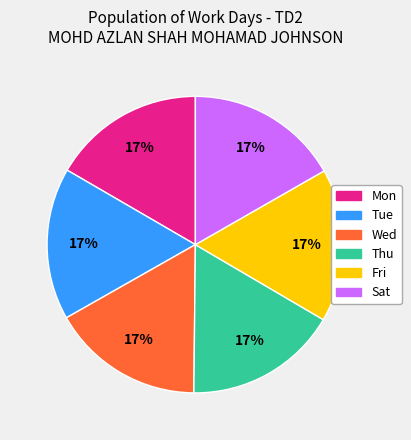

To the nearest percent, what is the average slice percentage?

17%